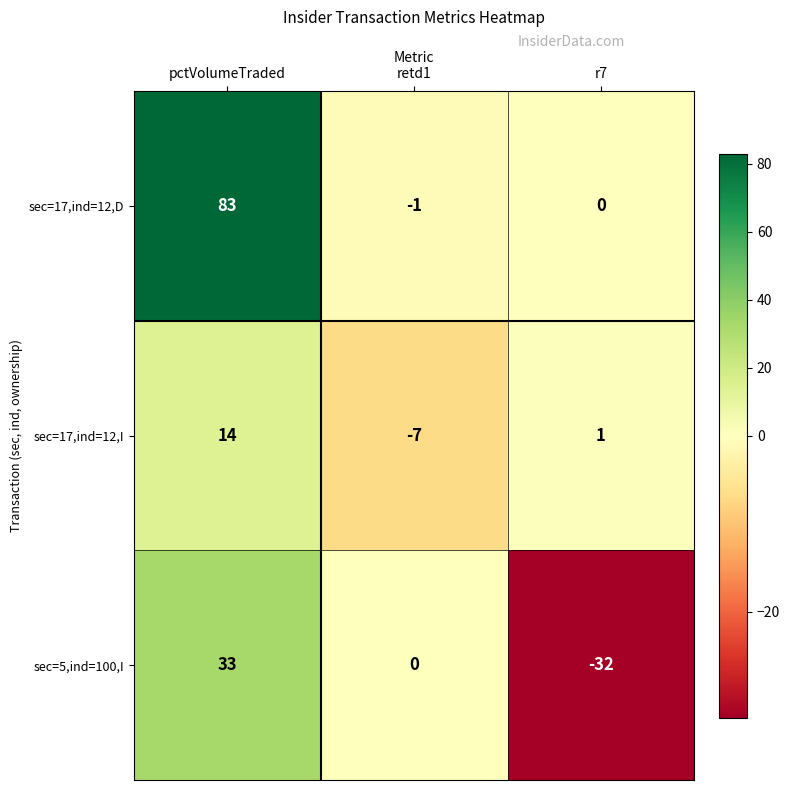

Reading left to right, what are all the values shown in this chart?

sec=17,ind=12,D: pctVolumeTraded=83	retd1=-1	r7=0
sec=17,ind=12,I: pctVolumeTraded=14	retd1=-7	r7=1
sec=5,ind=100,I: pctVolumeTraded=33	retd1=0	r7=-32